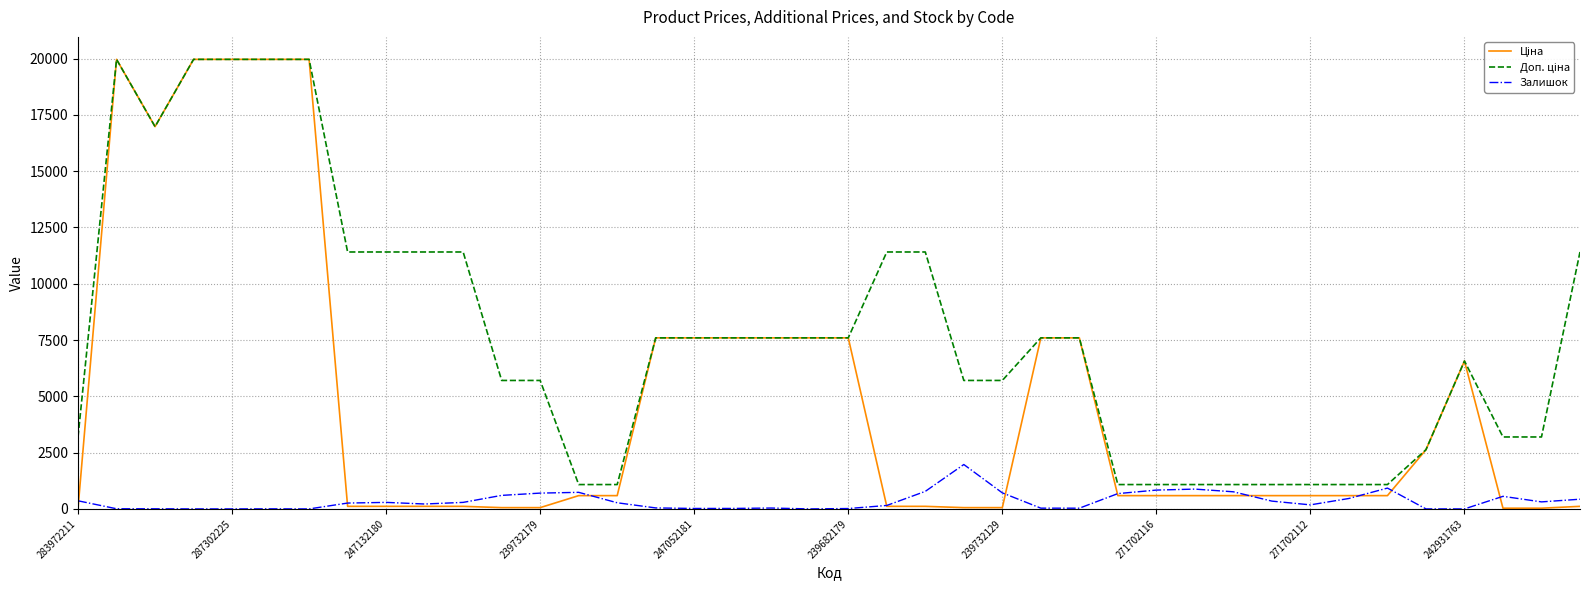

Which series has the largest total across all categories?

Доп. ціна